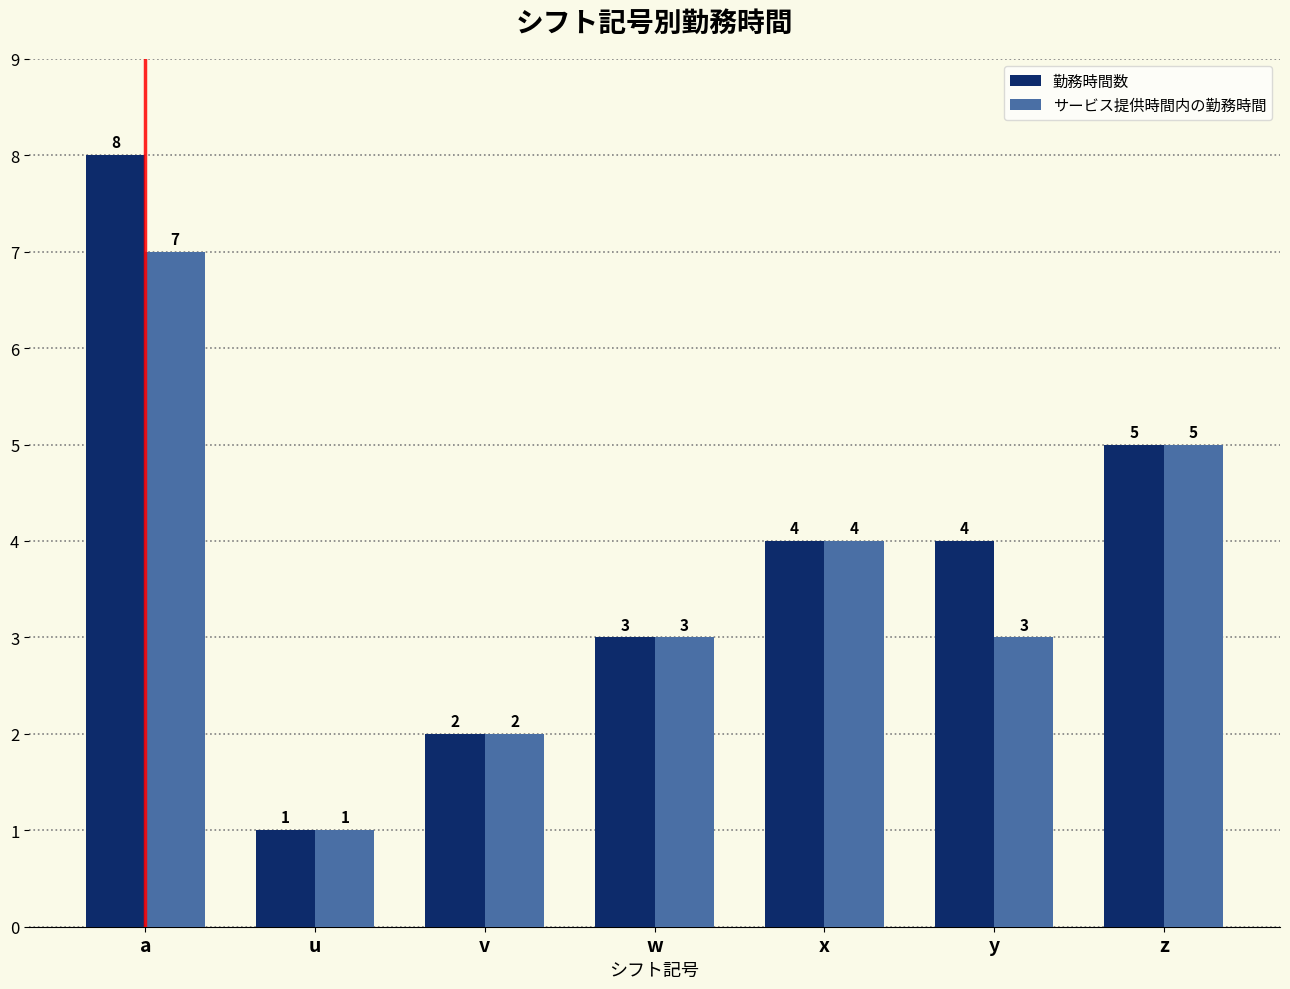

What is the total value across all series at x?

8